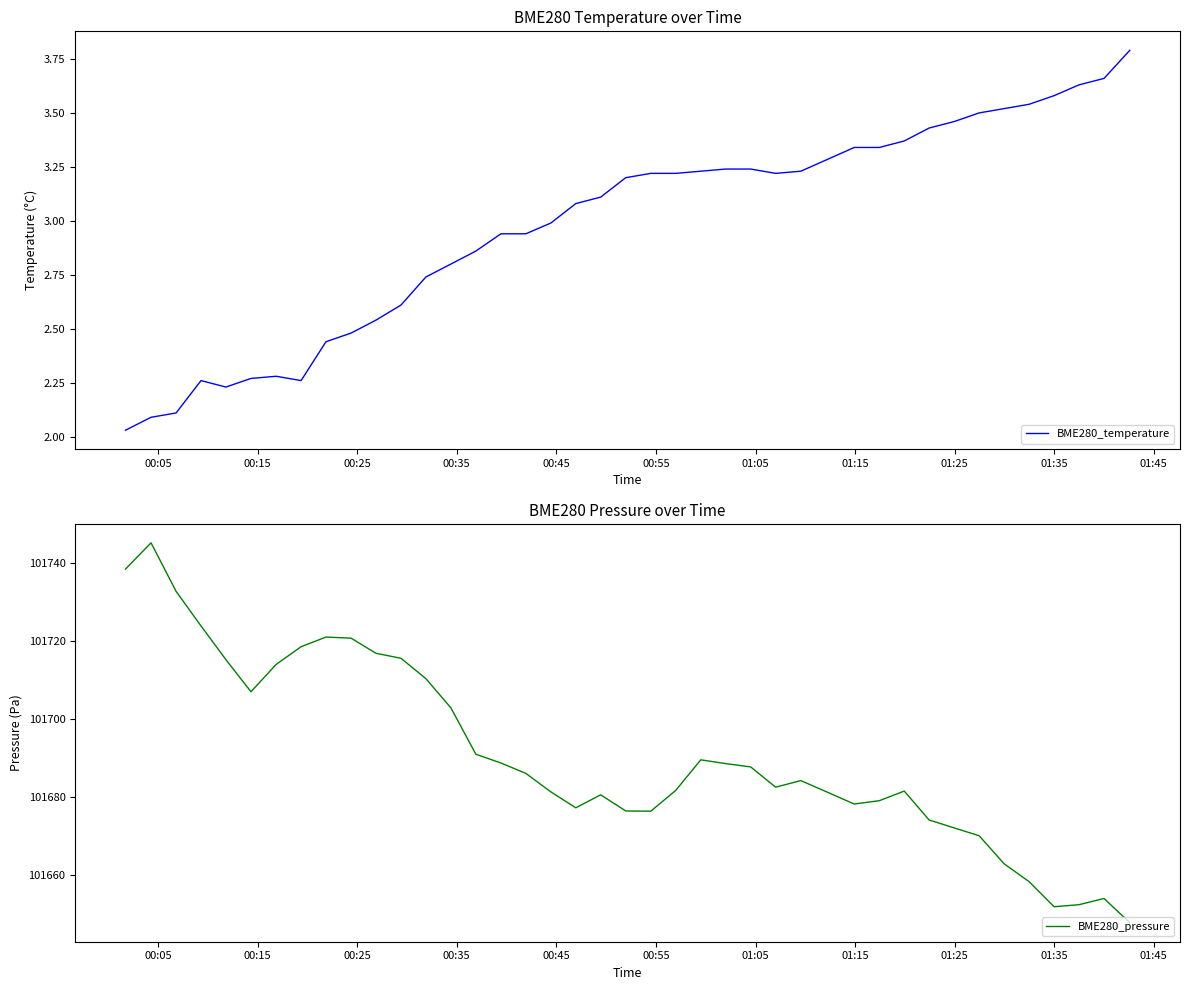

What is the maximum value for BME280_temperature?

3.8